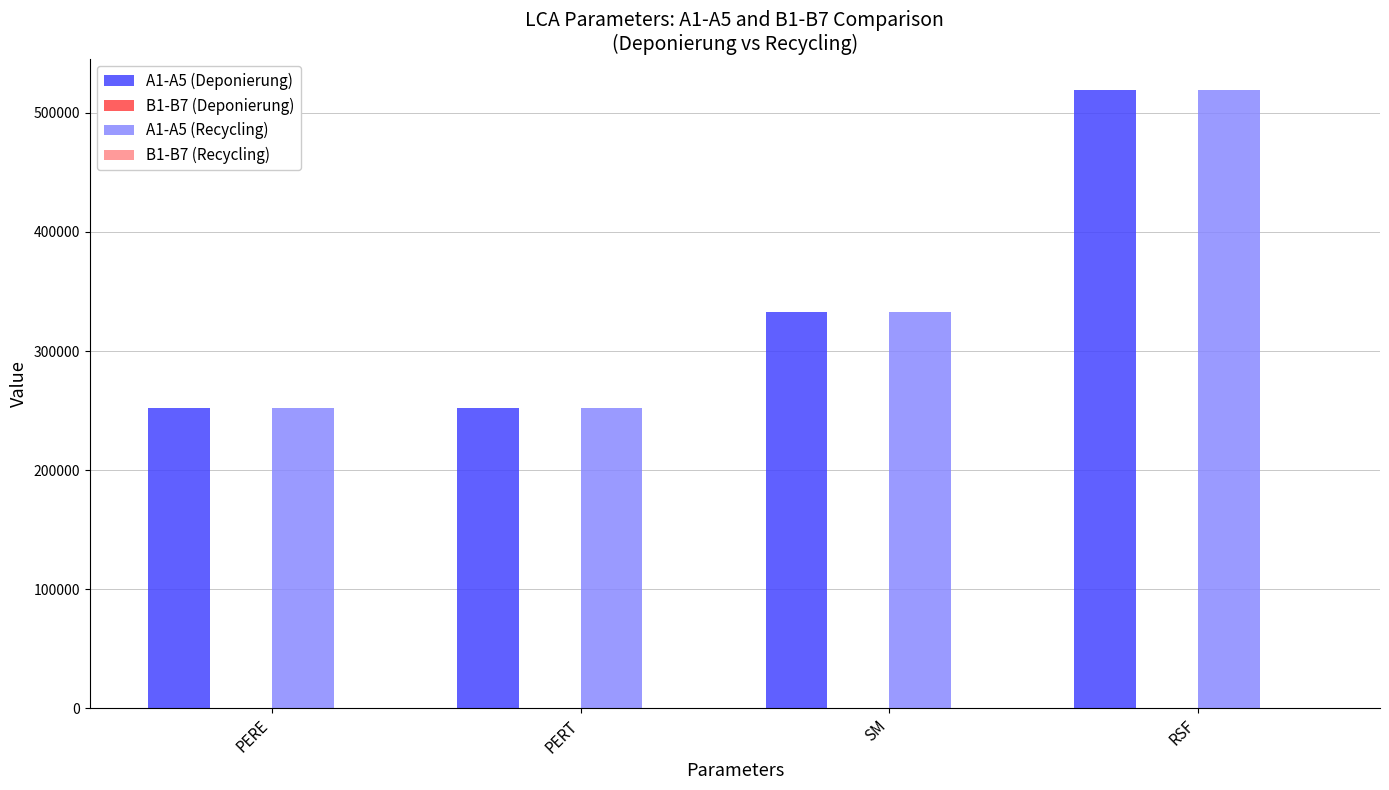

What position from the right is PERE?

4